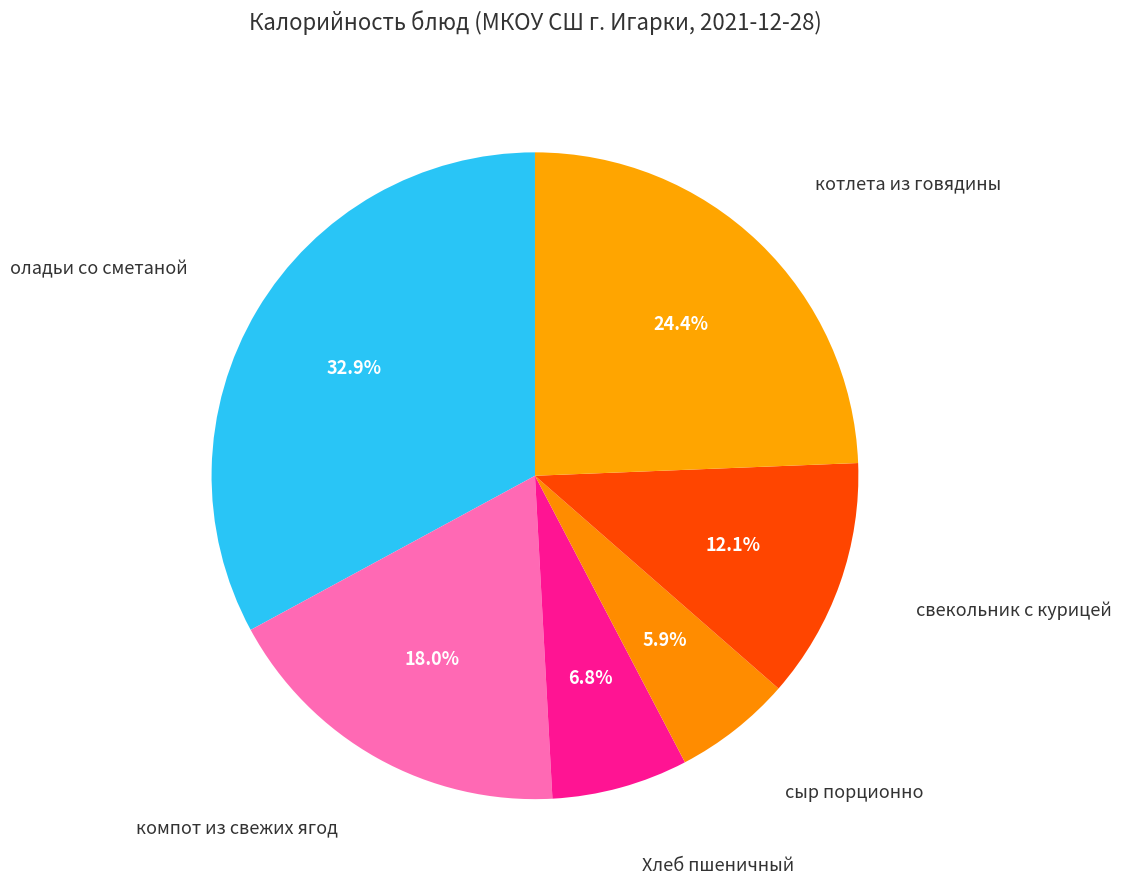

The компот из свежих ягод slice represents 18% of the pie. True or false?

True